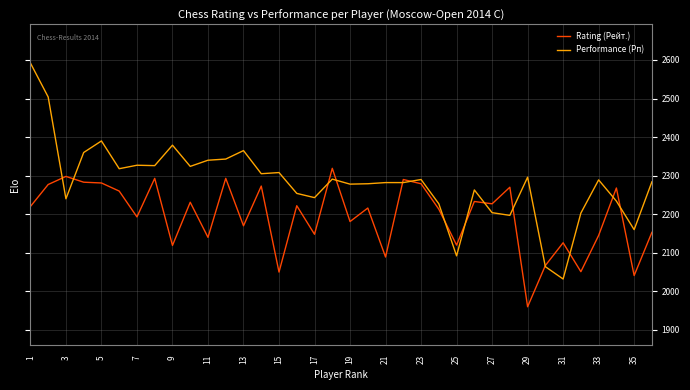

Which series has the largest range (max minus min)?

Performance (Рп)